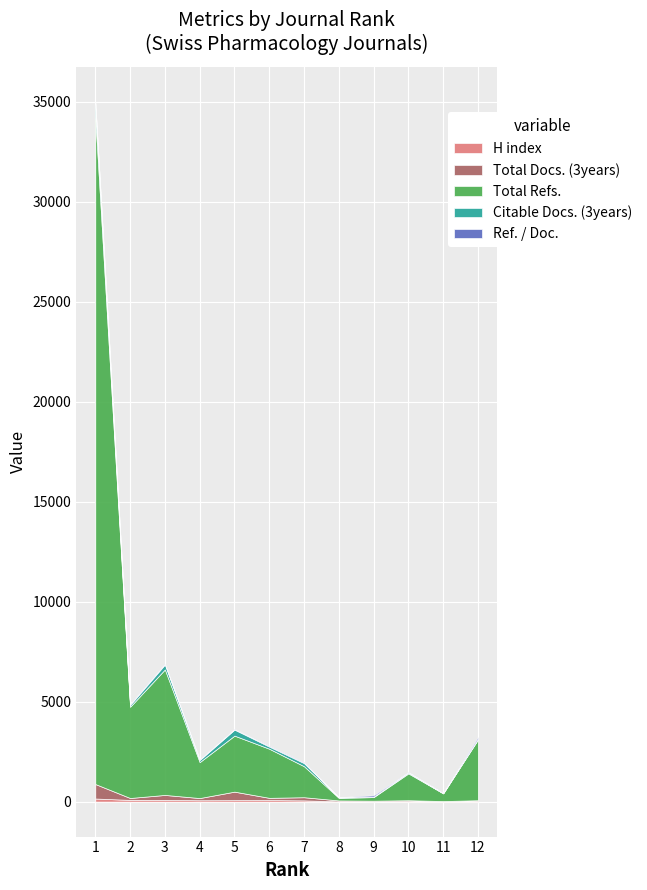

Which category has the lowest value in the Citable Docs. (3years) series?

11